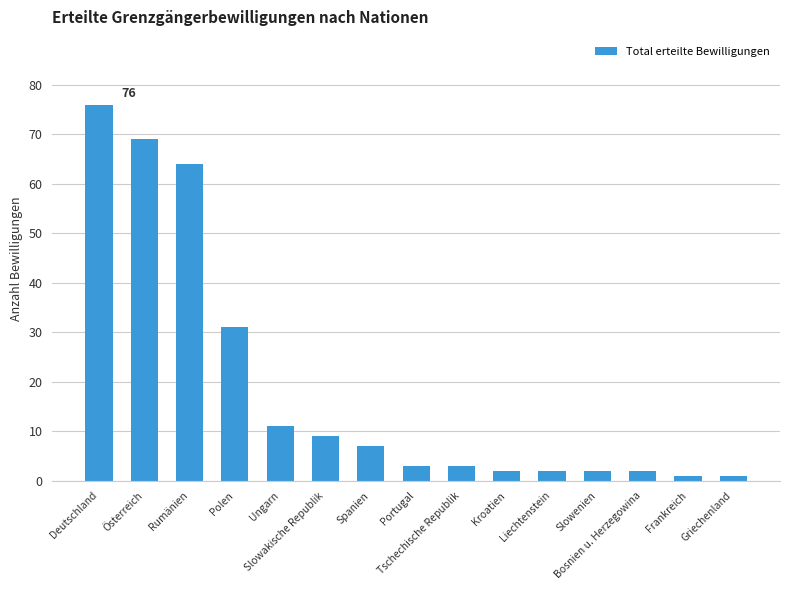

What is the change in value from Österreich to Liechtenstein?

-67